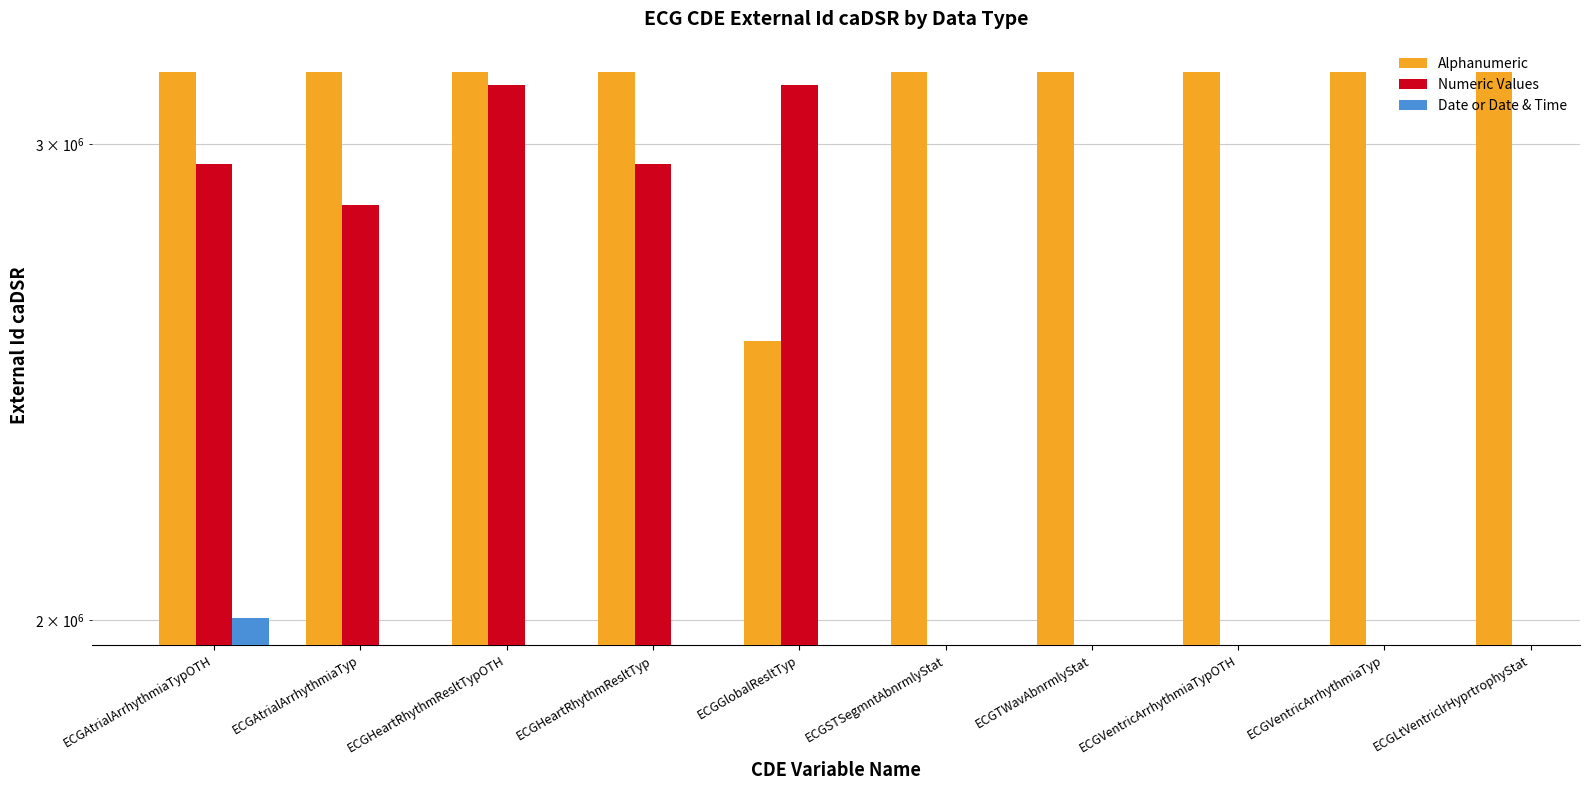

What is the value of the Alphanumeric bar at the 7th from the left?

3189773.0